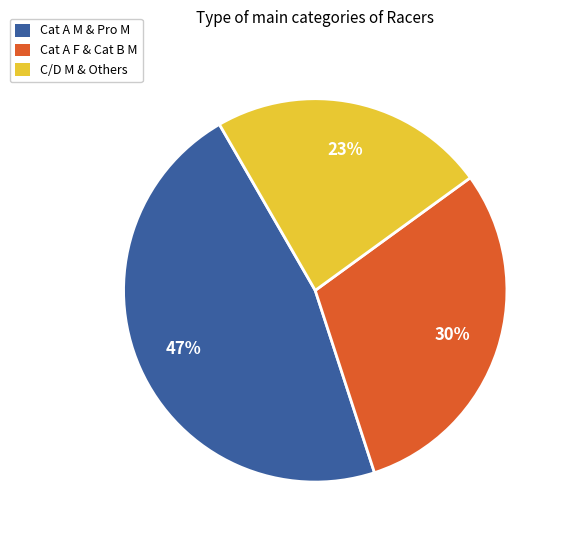

To the nearest percent, what is the average slice percentage?

33%